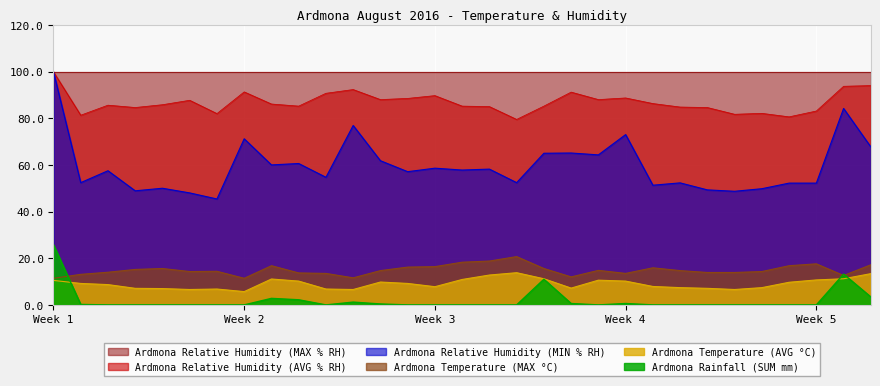

How many interior local valleys does the Ardmona Temperature (MAX °C) series have?

6